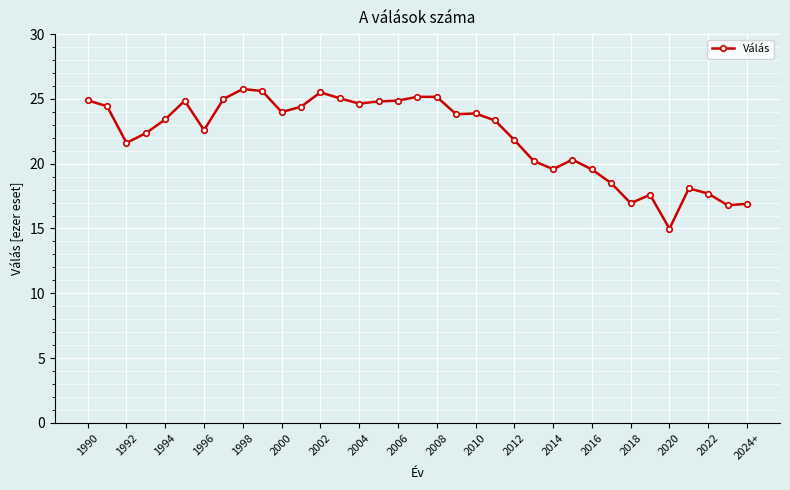

What is the difference between the maximum and minimum values?

10.8